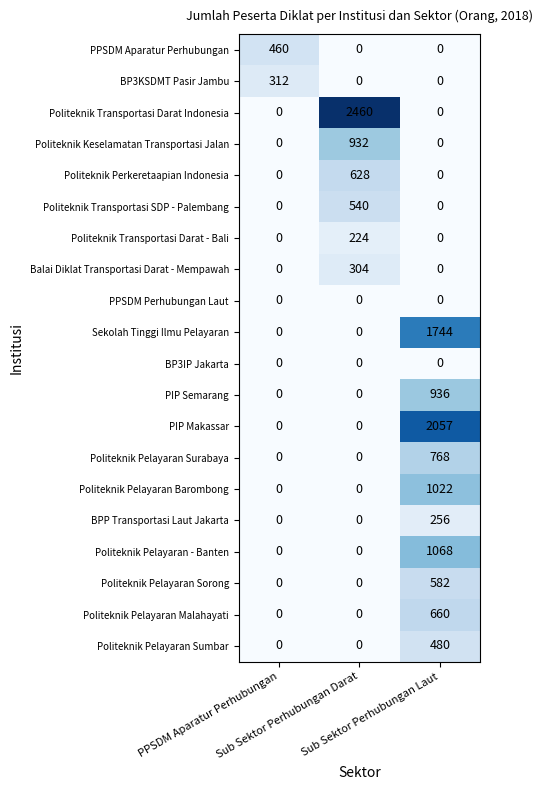

What is the difference between the maximum and minimum values in the Balai Diklat Transportasi Darat - Mempawah series?

304